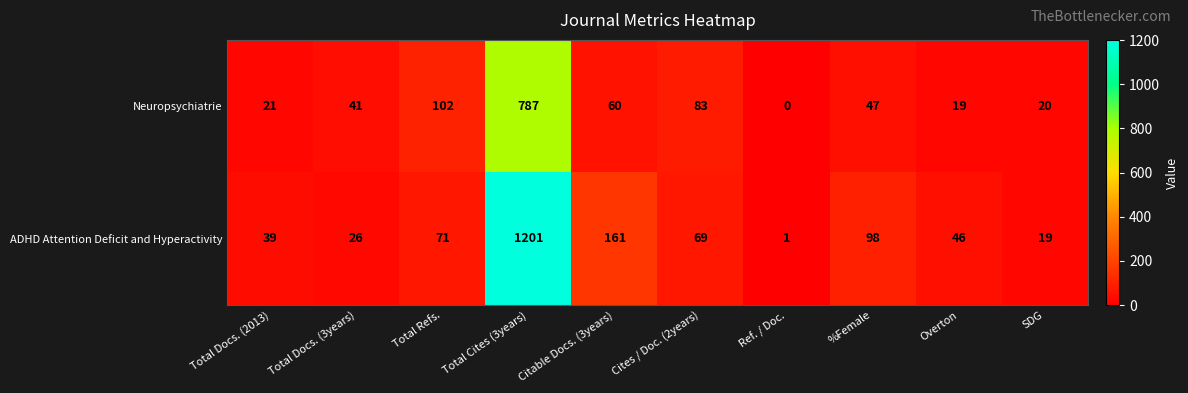

At which category does the chart reach its minimum across all series?

Ref. / Doc.